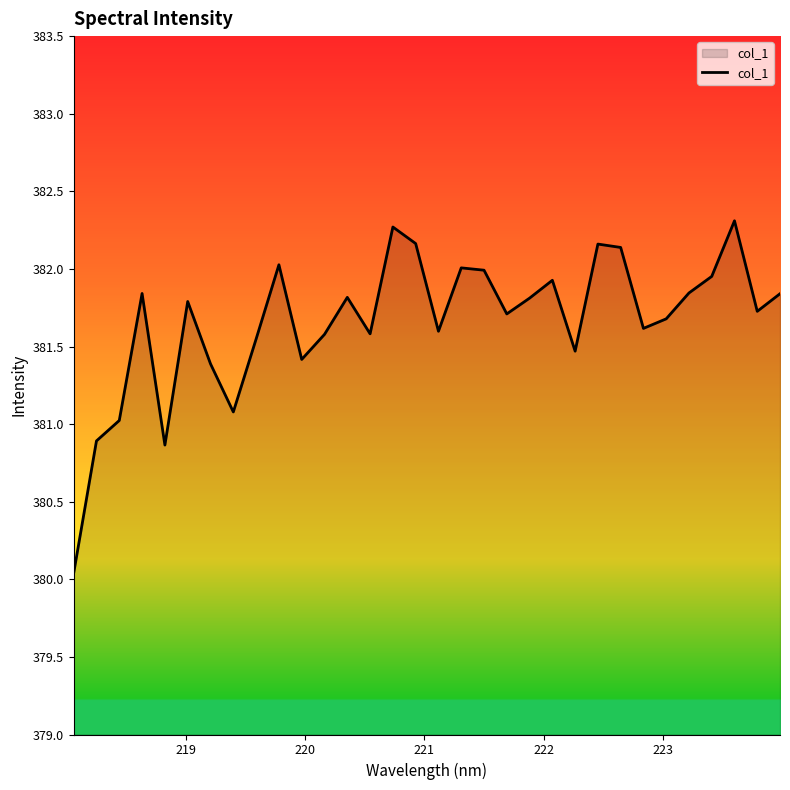

What is the minimum value shown in the chart?

380.0